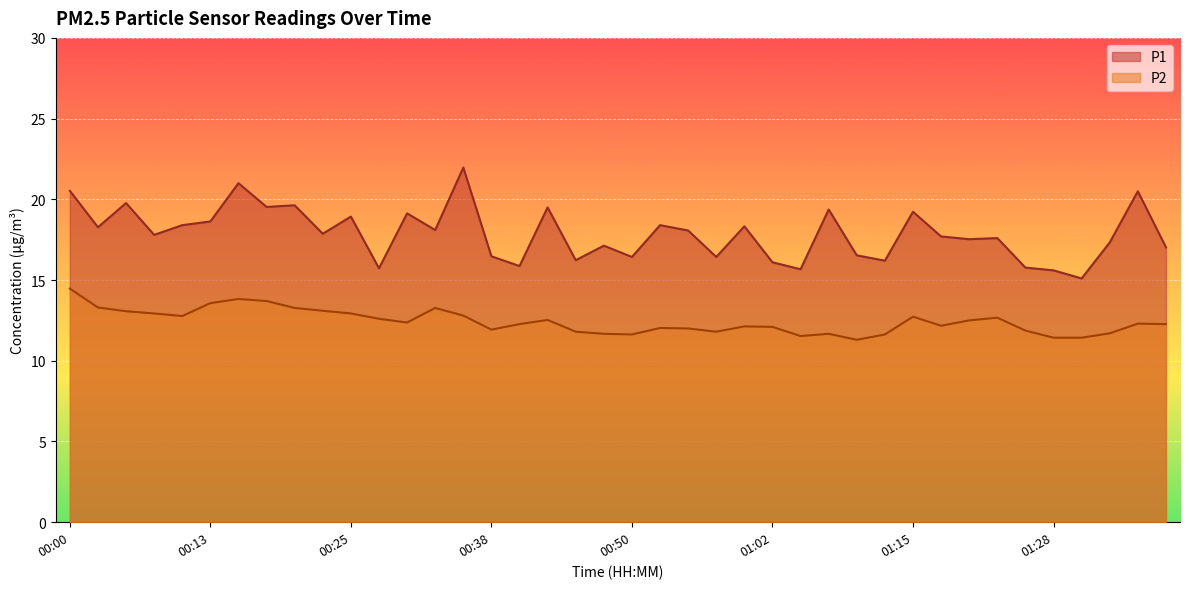

What are all the series names shown in the legend?

P1, P2